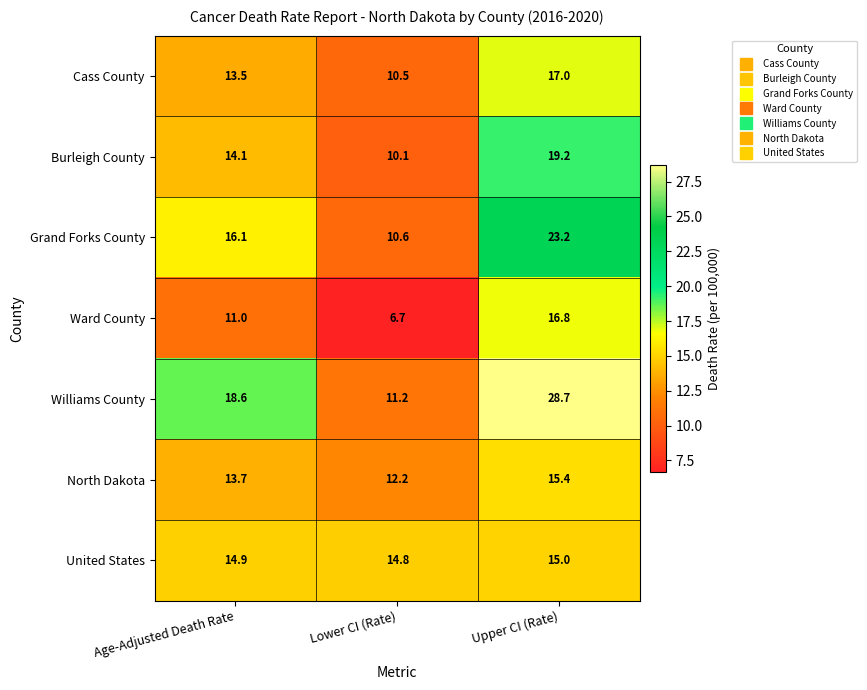

Reading left to right, what are all the values shown in this chart?

Cass County: 13.5	10.5	17.0
Burleigh County: 14.1	10.1	19.2
Grand Forks County: 16.1	10.6	23.2
Ward County: 11.0	6.7	16.8
Williams County: 18.6	11.2	28.7
North Dakota: 13.7	12.2	15.4
United States: 14.9	14.8	15.0